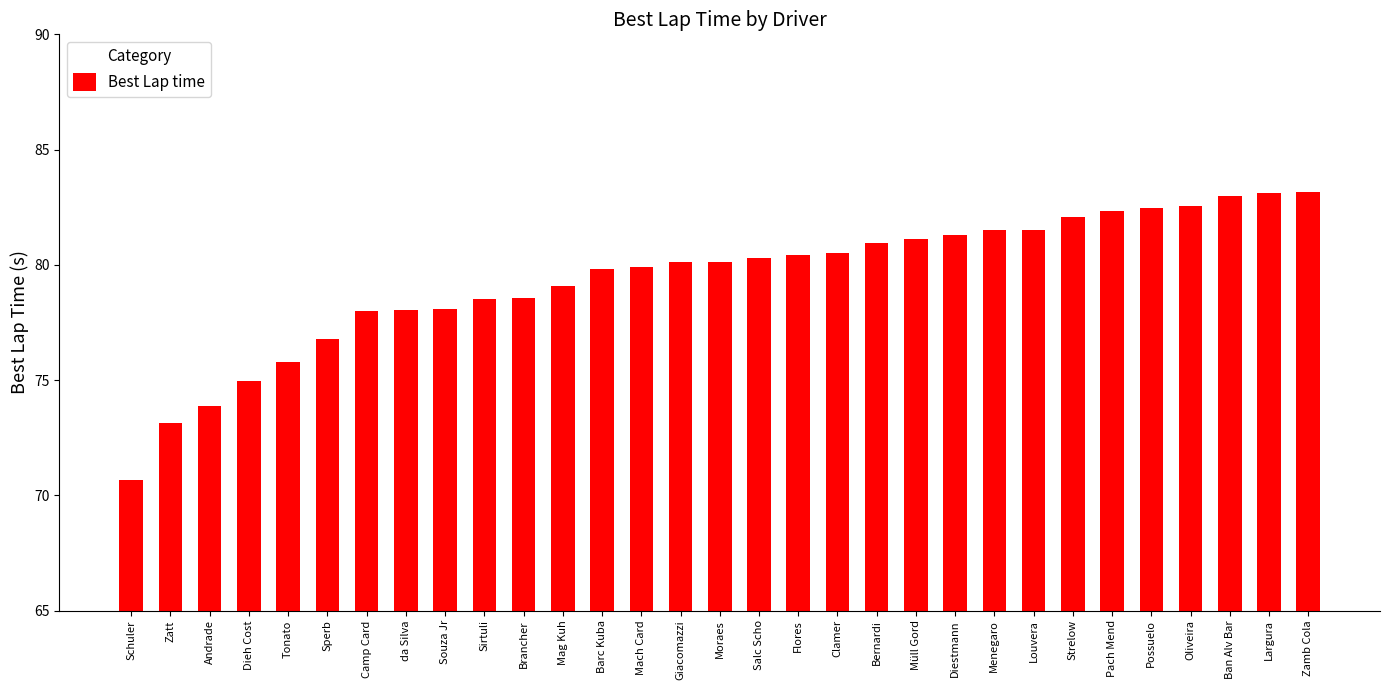

What is the minimum value shown in the chart?

70.7